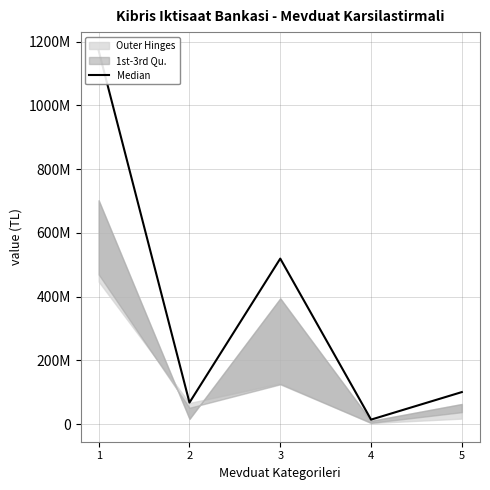

Rank the categories by value from highest to lowest.

1, 3, 5, 2, 4